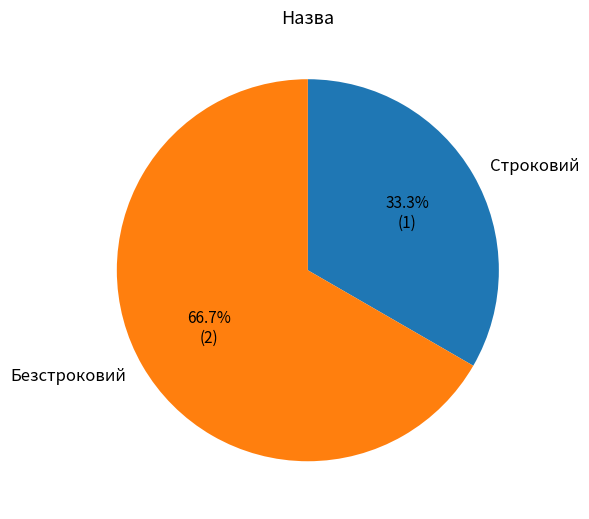

To the nearest percent, what percentage of the pie is Строковий?

33%